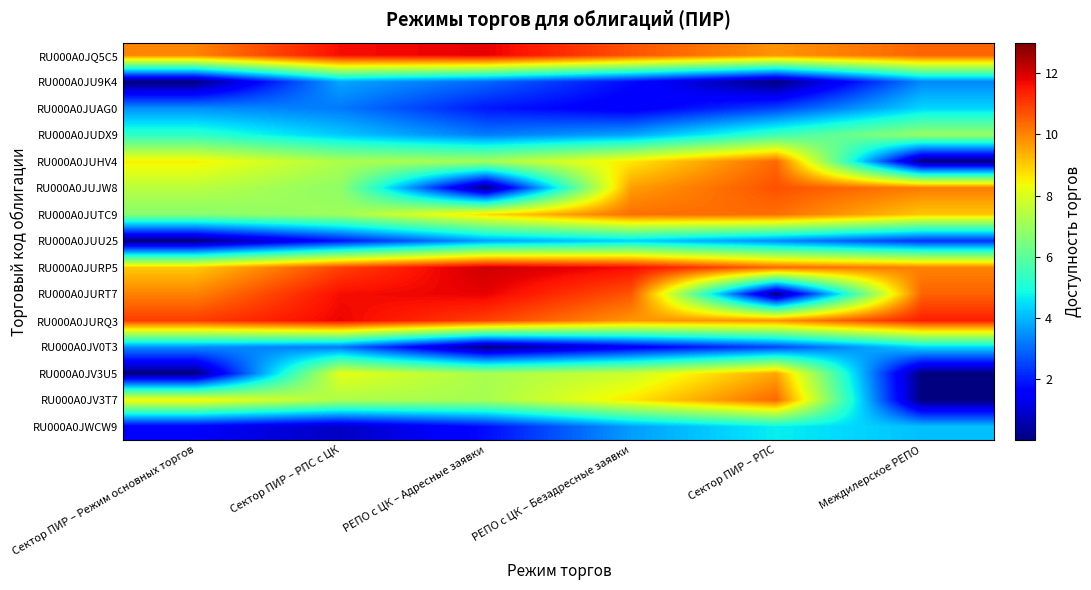

How many categories are shown in the chart?

6